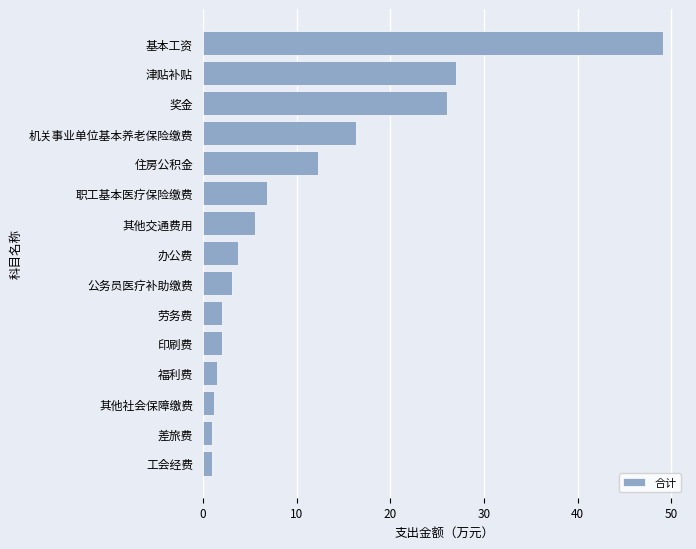

How many series are shown in this chart?

1